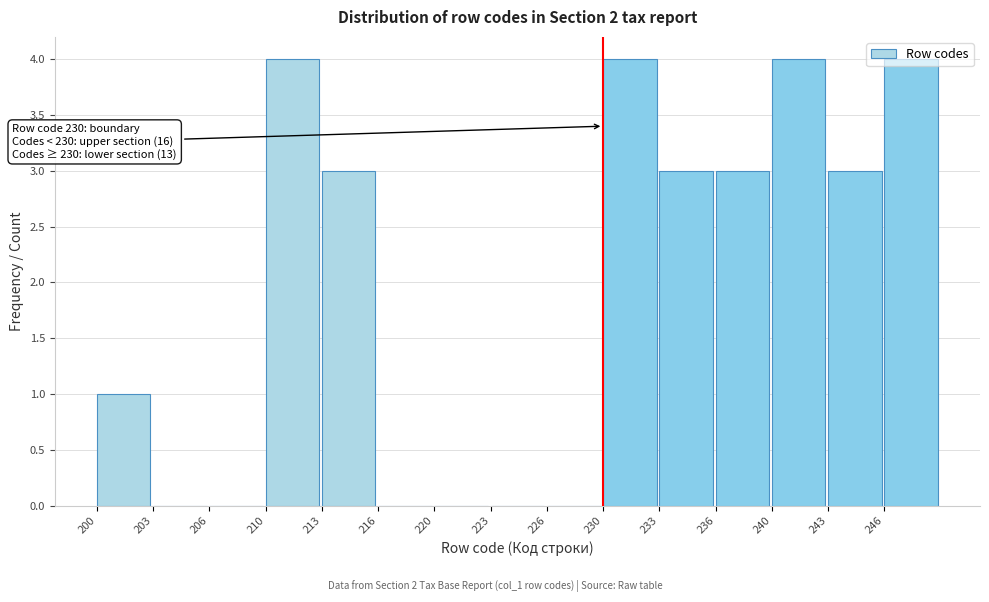

What is the change in value from 206 to 213?

+3